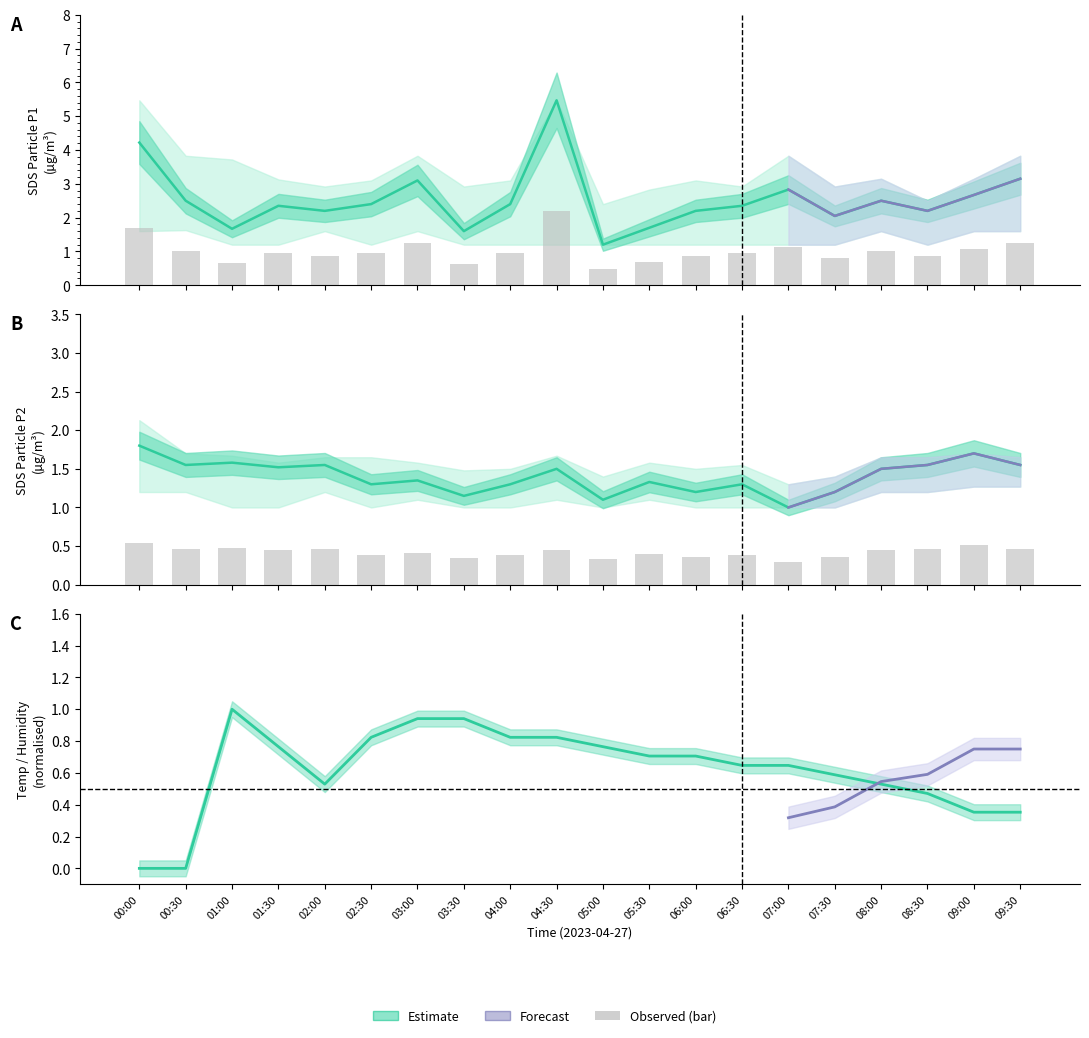

What is the total value across all series at 07:00?

3.8